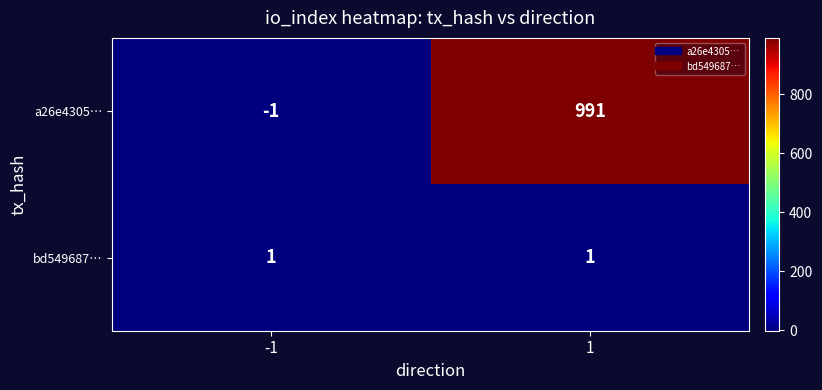

Which series has the largest total across all categories?

a26e4305…